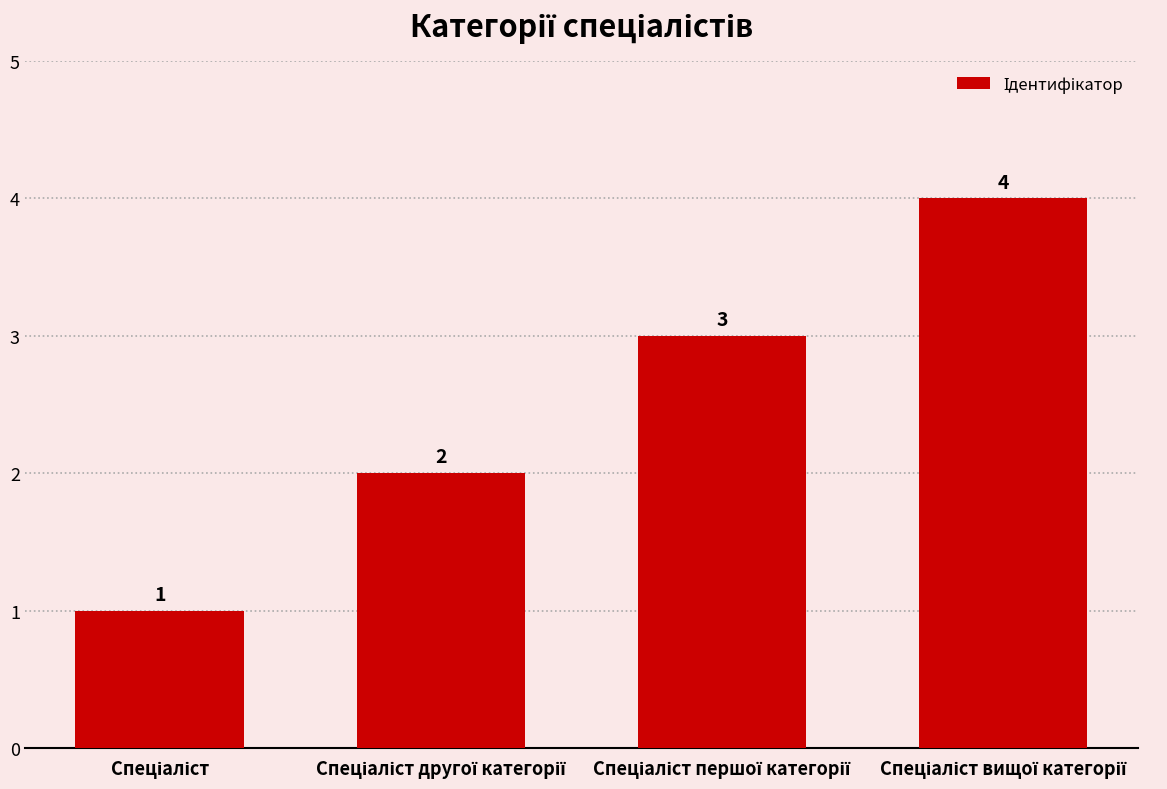

How many series are shown in this chart?

1